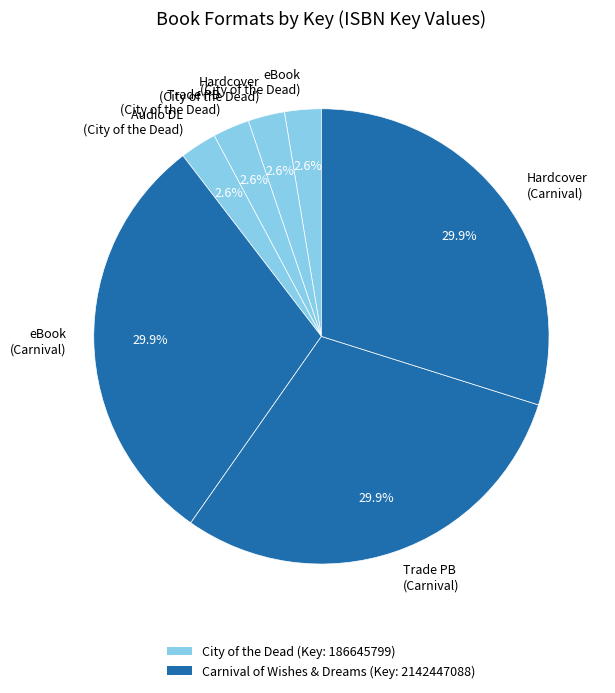

What portion of the pie excludes Hardcover (Carnival)?

70.1%